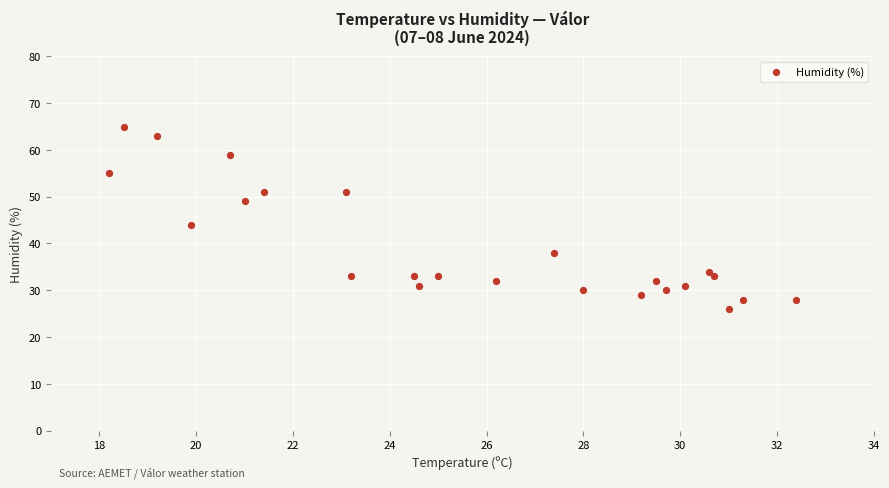

What Y value in the scatter plot is closest to 45?

44